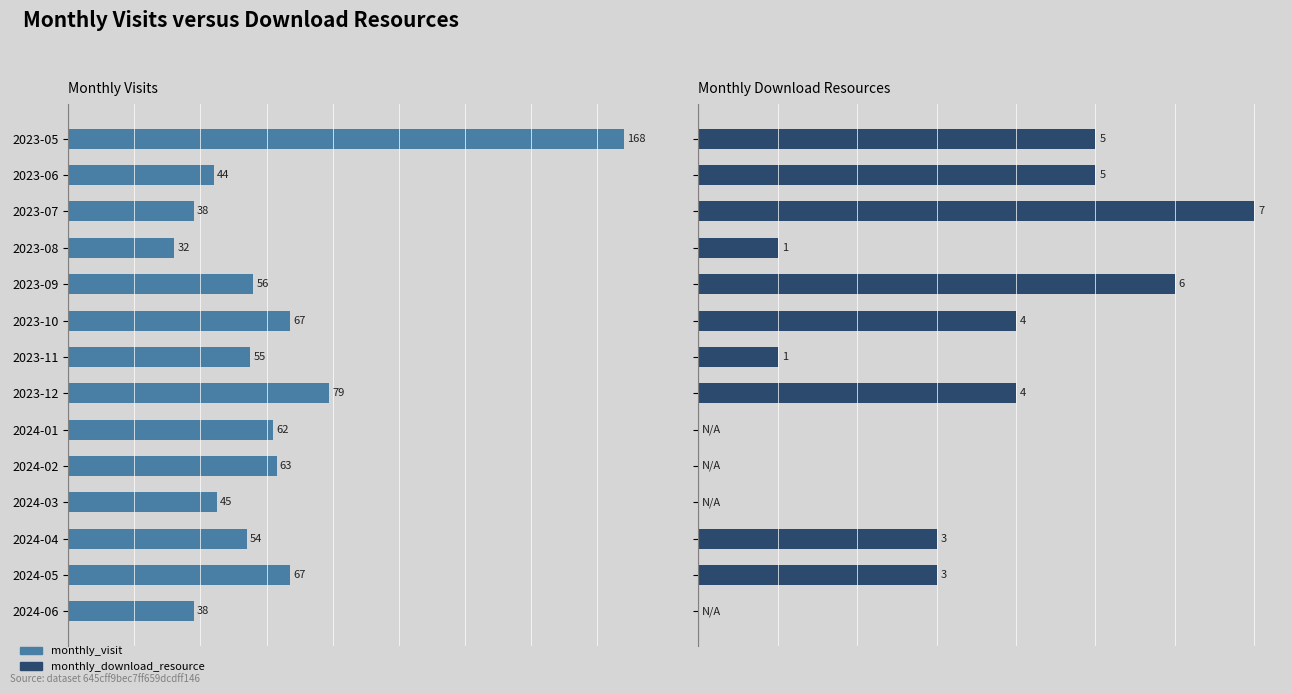

What value does the monthly_download_resource series have at 2024-04?

3